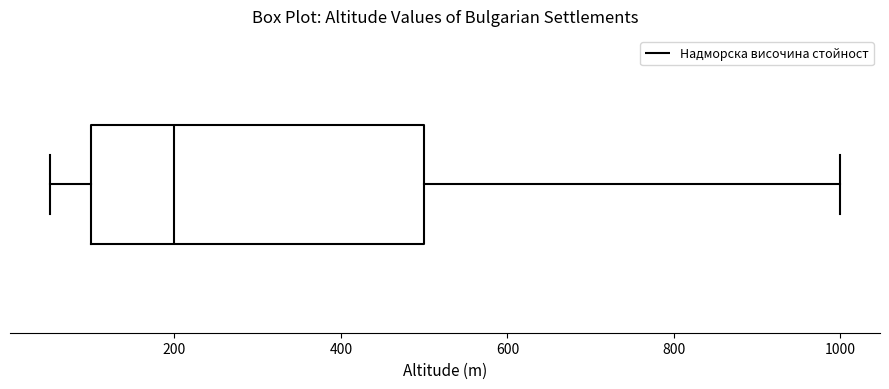

Where is the right edge of the box on the x-axis? The values are not printed on the chart, so give them approximately, as read against the axis.

500